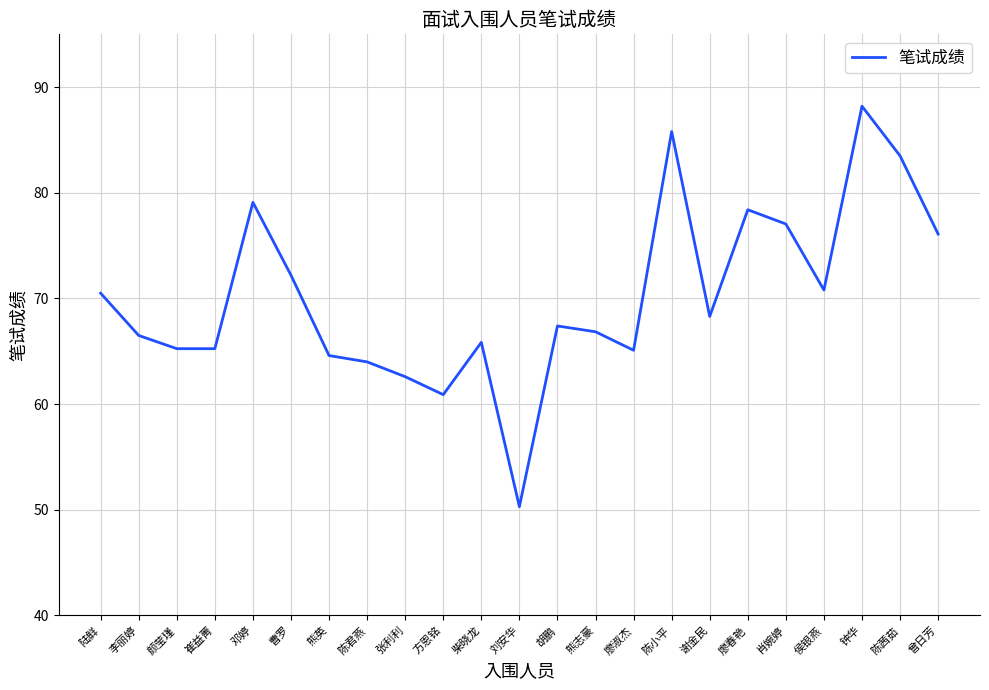

Where does the data first go above 67?

陆鲜